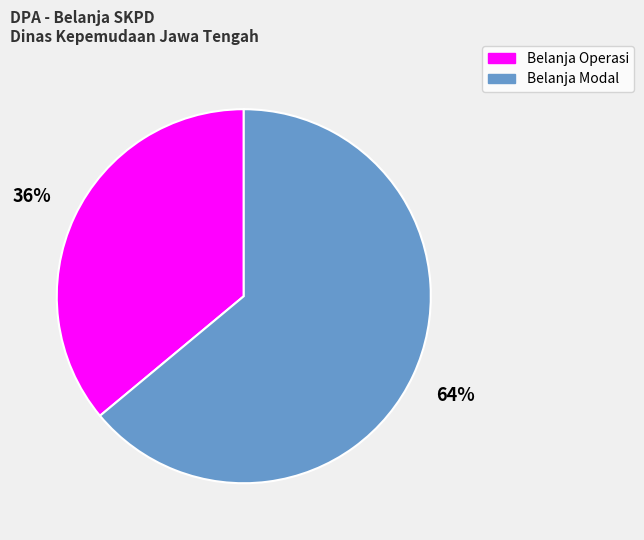

Count the number of slices in the pie.

2